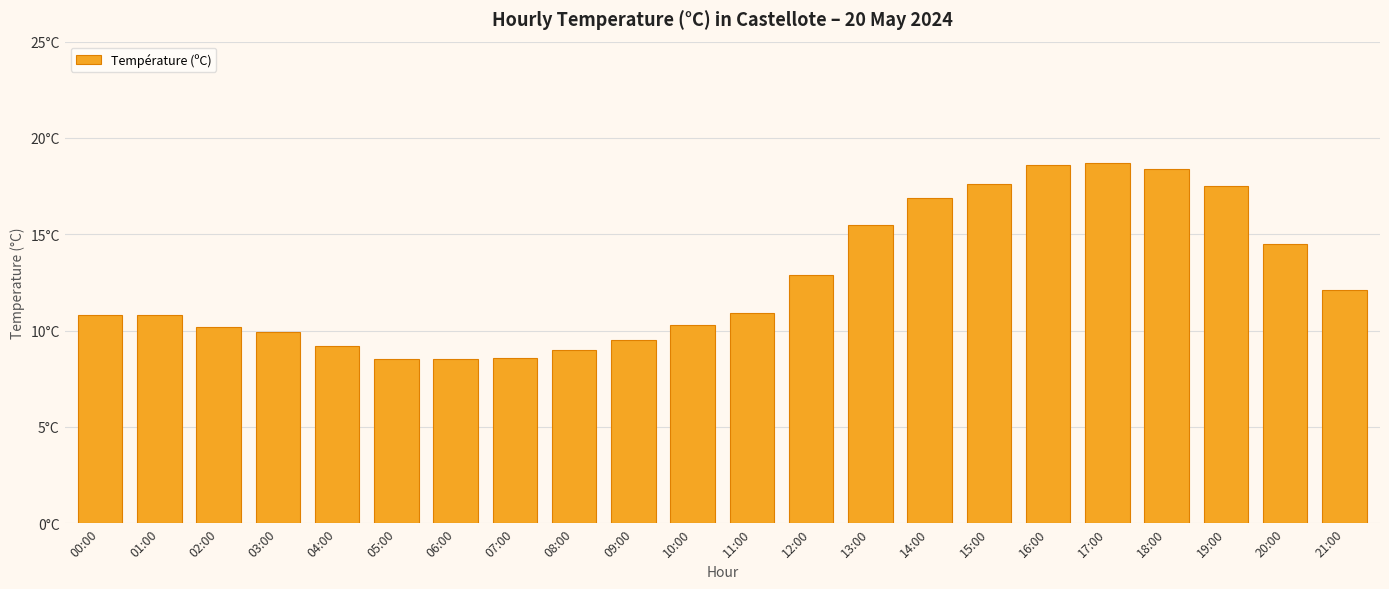

Are the bars horizontal?

No